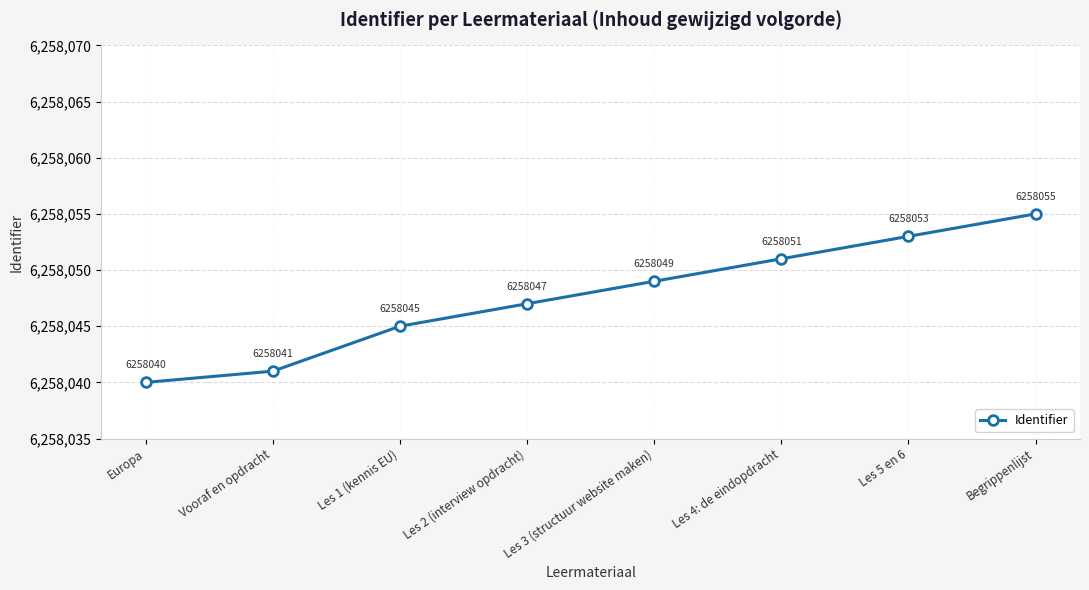

What is the sum of the values at Vooraf en opdracht and Les 3 (structuur website maken)?

12516090